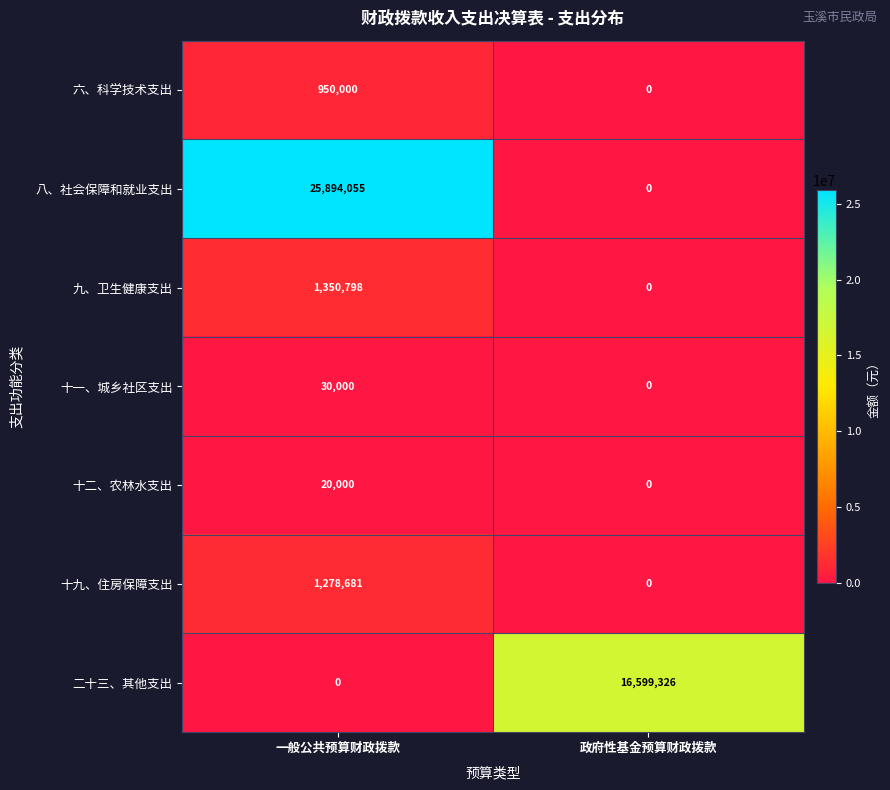

How many distinct data groups are displayed?

7